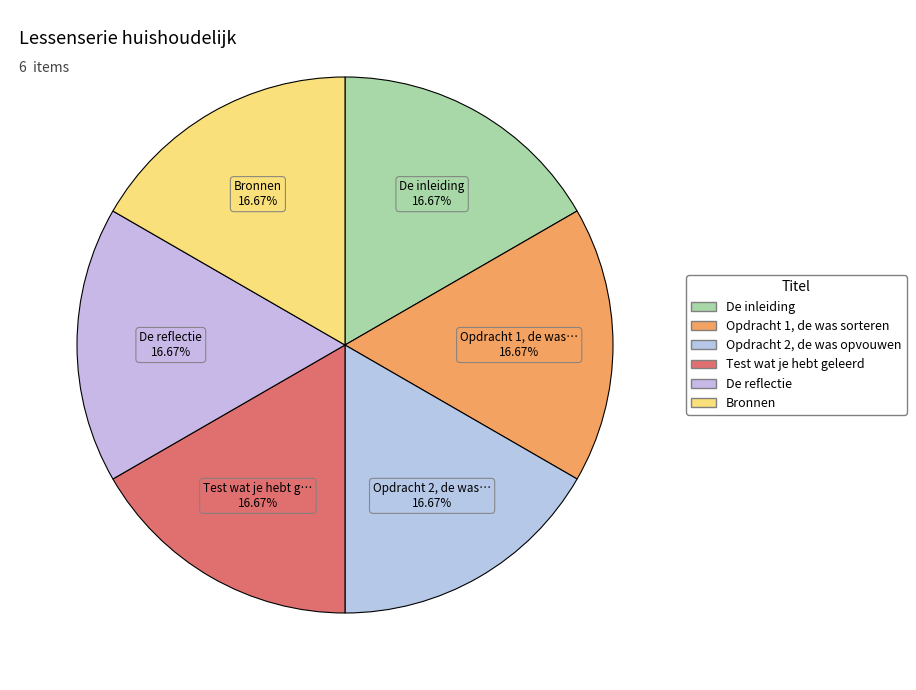

To the nearest percent, what is the average slice percentage?

17%